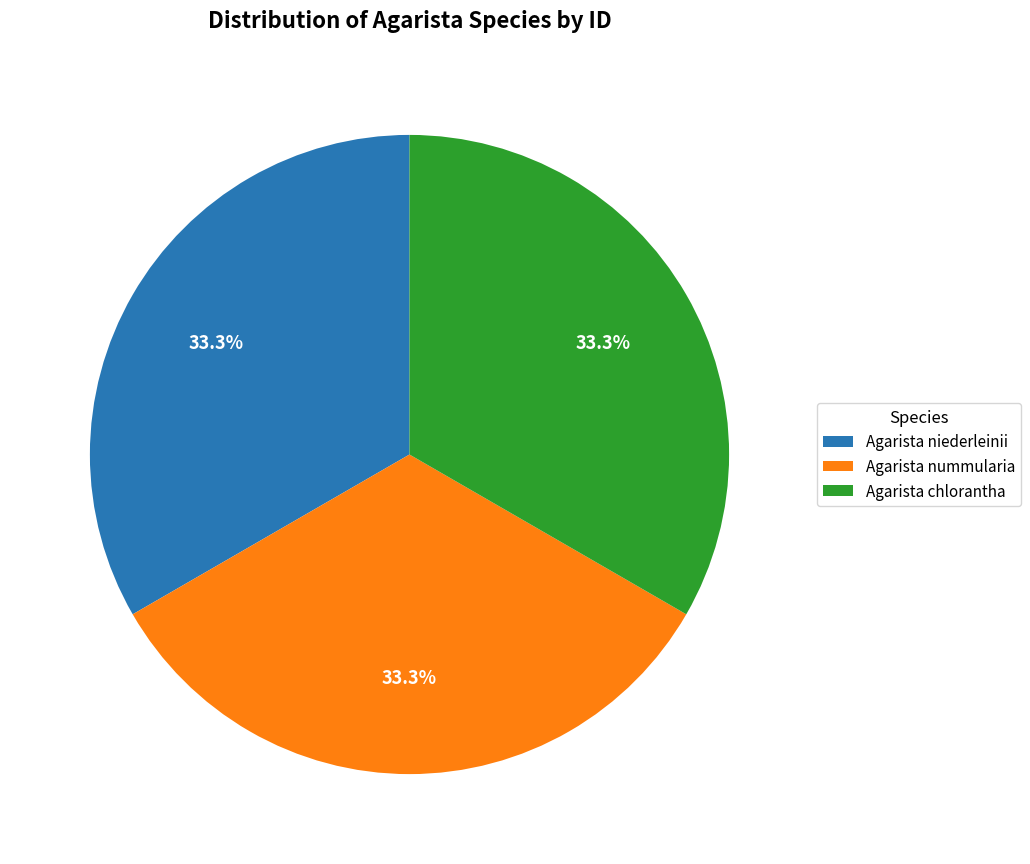

Is it true that Agarista niederleinii is 47% of the pie?

False